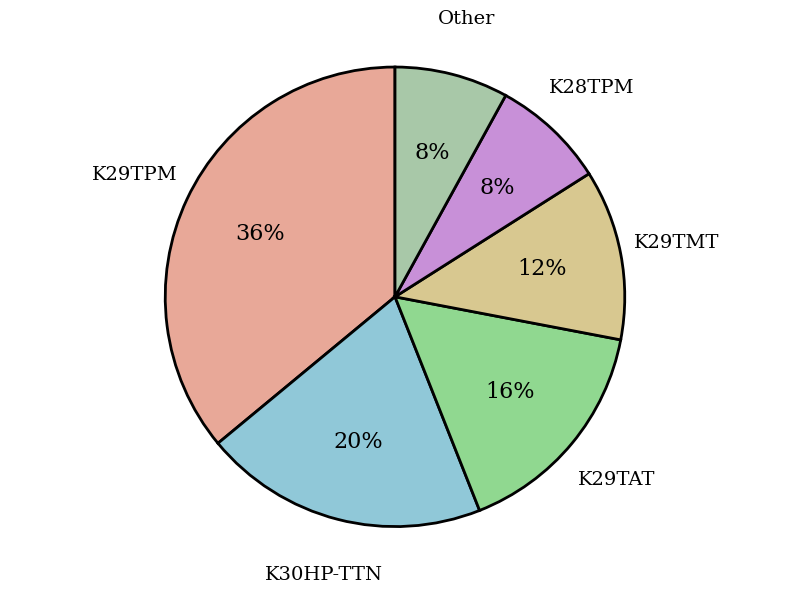

True or false: K30HP-TTN accounts for 14% of the total.

False